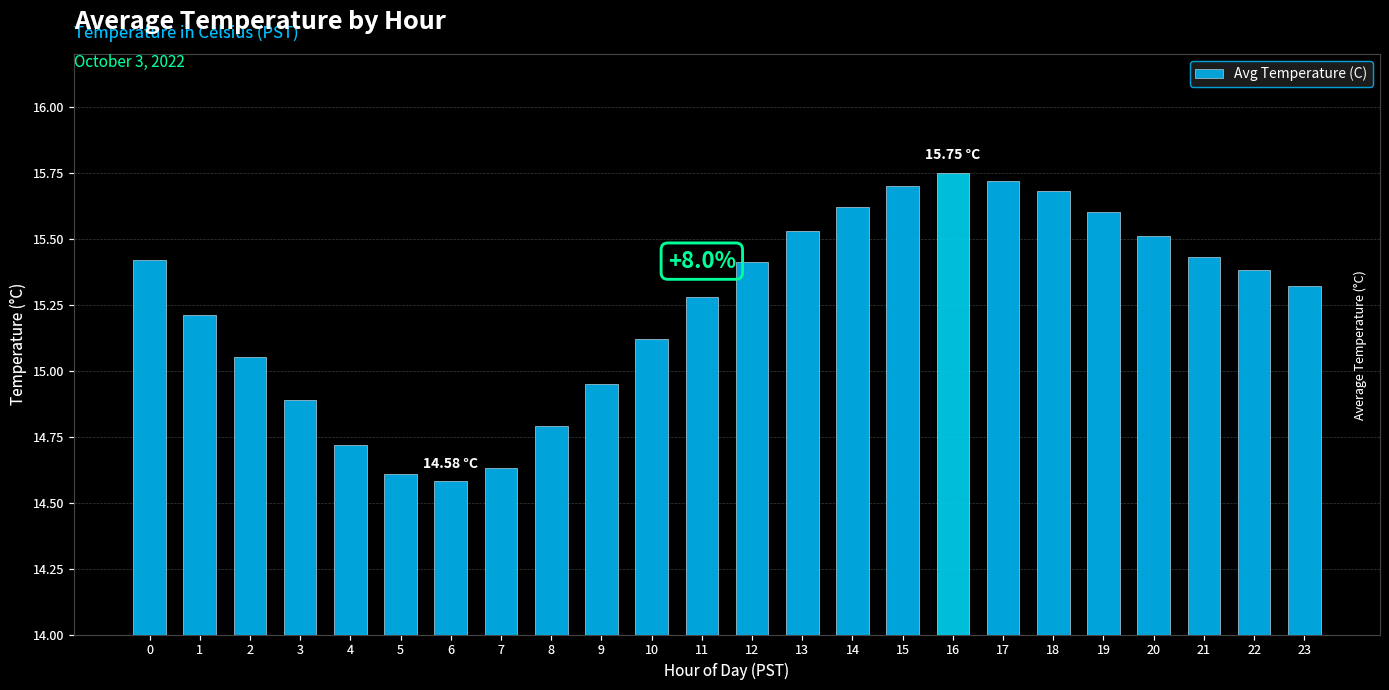

What is the sum of all values?

365.9